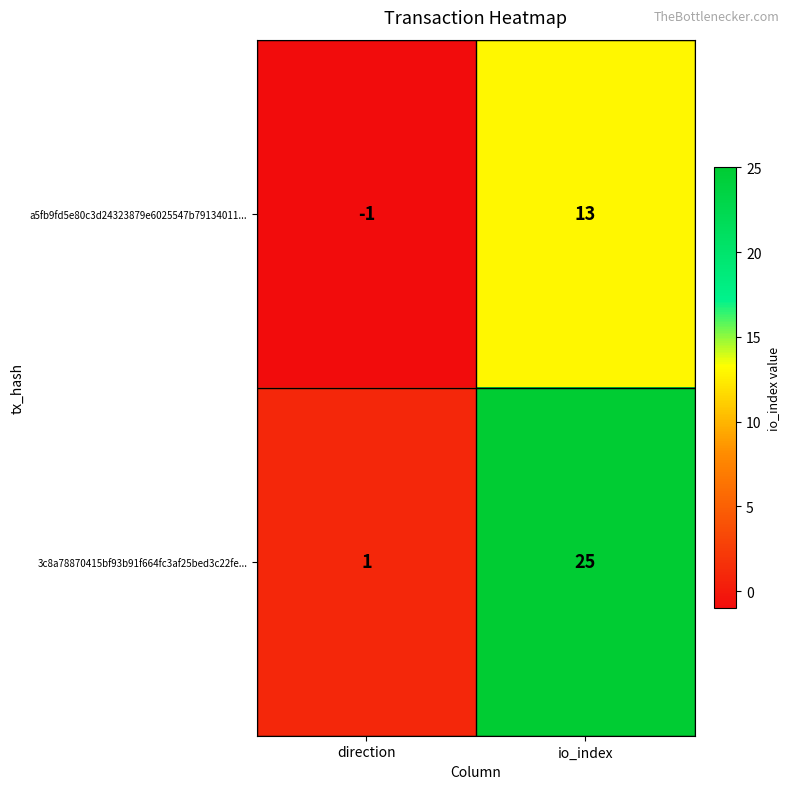

What is the total value across all series at io_index?

38